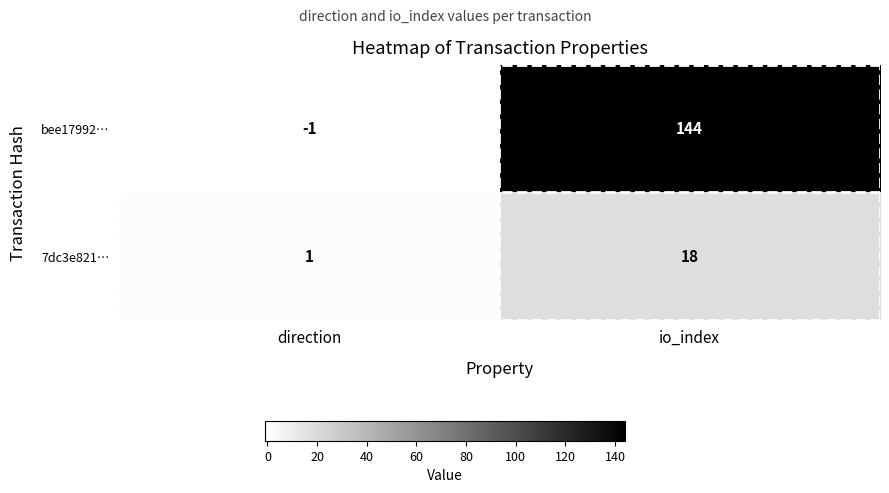

Which series has the largest range (max minus min)?

bee17992…